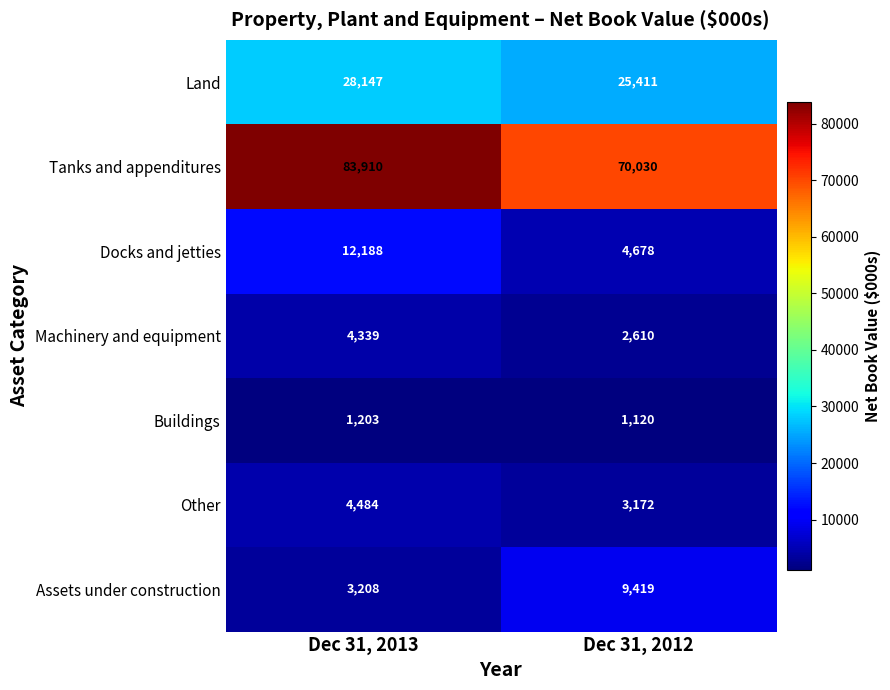

List the series in order of their peak value, highest first.

Tanks and appenditures, Land, Docks and jetties, Assets under construction, Other, Machinery and equipment, Buildings